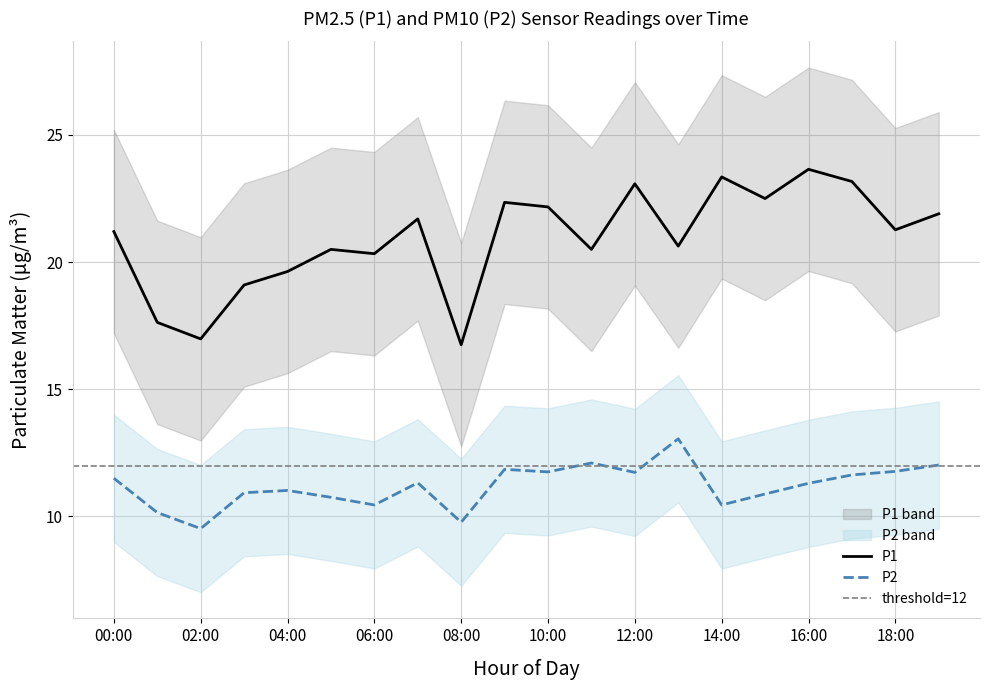

True or false: P2 and P1 cross at least once.

False